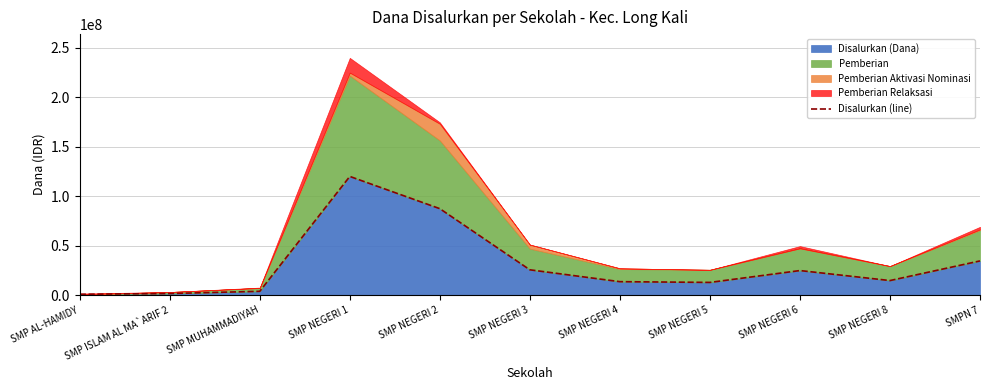

True or false: there are more than 0 points higher than both neighbors.

True